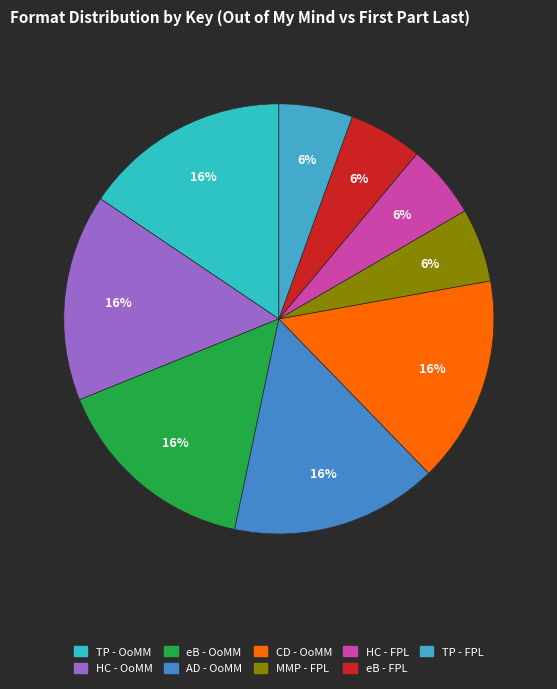

How many segments does this pie chart have?

9